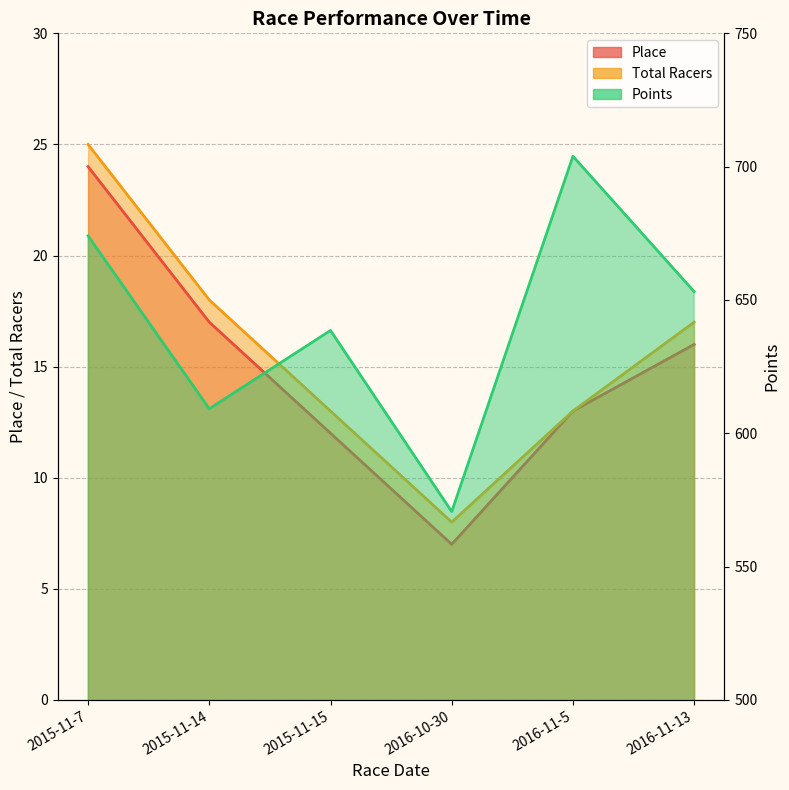

Reading right to left, what are all the values shown in this chart?

Place: 2016-11-13=16.0	2016-11-5=13.0	2016-10-30=7.0	2015-11-15=12.0	2015-11-14=17.0	2015-11-7=24.0
Total Racers: 2016-11-13=17.0	2016-11-5=13.0	2016-10-30=8.0	2015-11-15=13.0	2015-11-14=18.0	2015-11-7=25.0
Points: 2016-11-13=653.1	2016-11-5=703.9	2016-10-30=570.6	2015-11-15=638.5	2015-11-14=609.2	2015-11-7=674.0